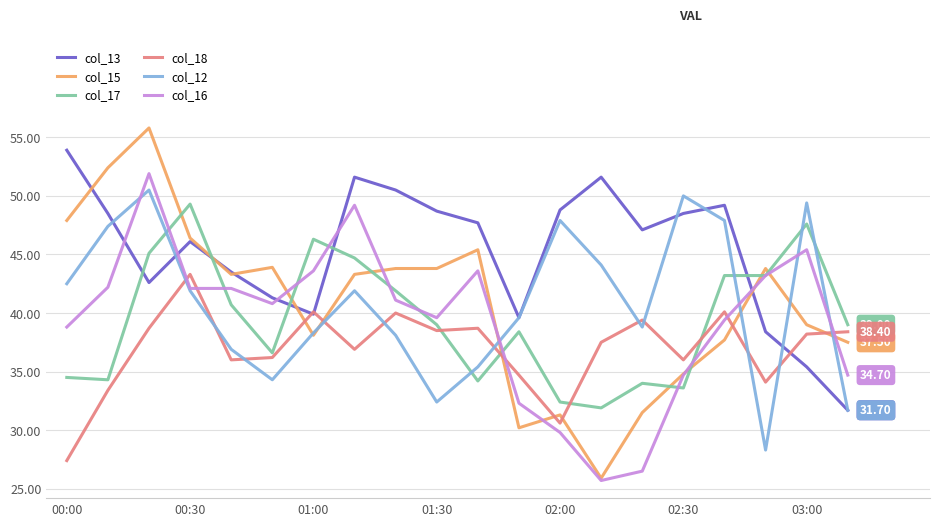

Which series has the largest range (max minus min)?

col_15